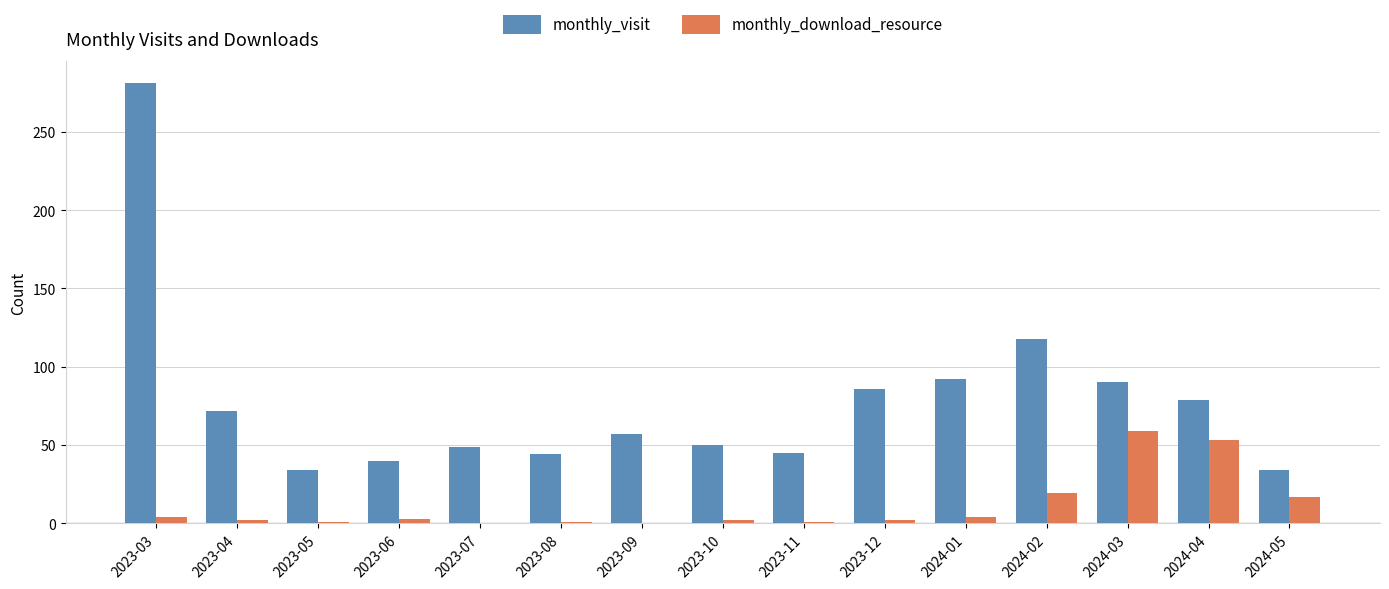

What is the maximum value for monthly_visit?

281